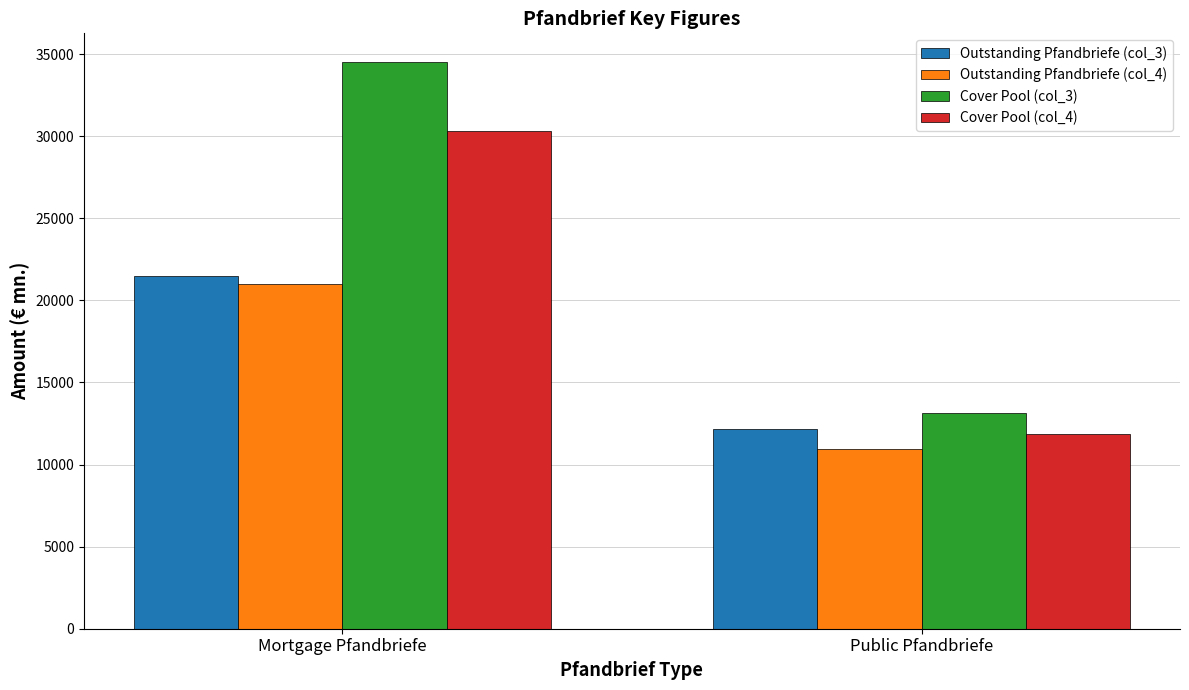

How many data points does each series have?

2